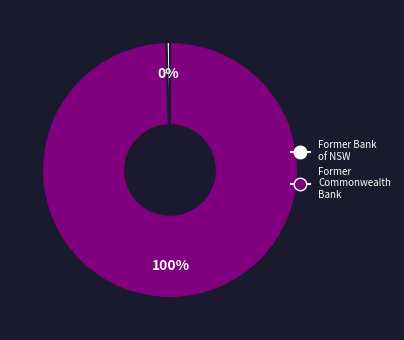

To the nearest percent, what percentage of the pie is Former Commonwealth Bank?

100%